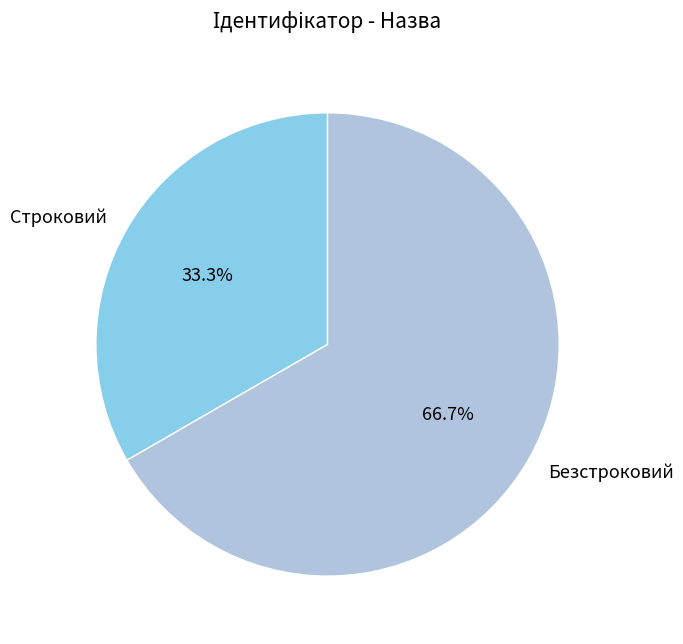

What percentage is NOT represented by Строковий?

66.7%